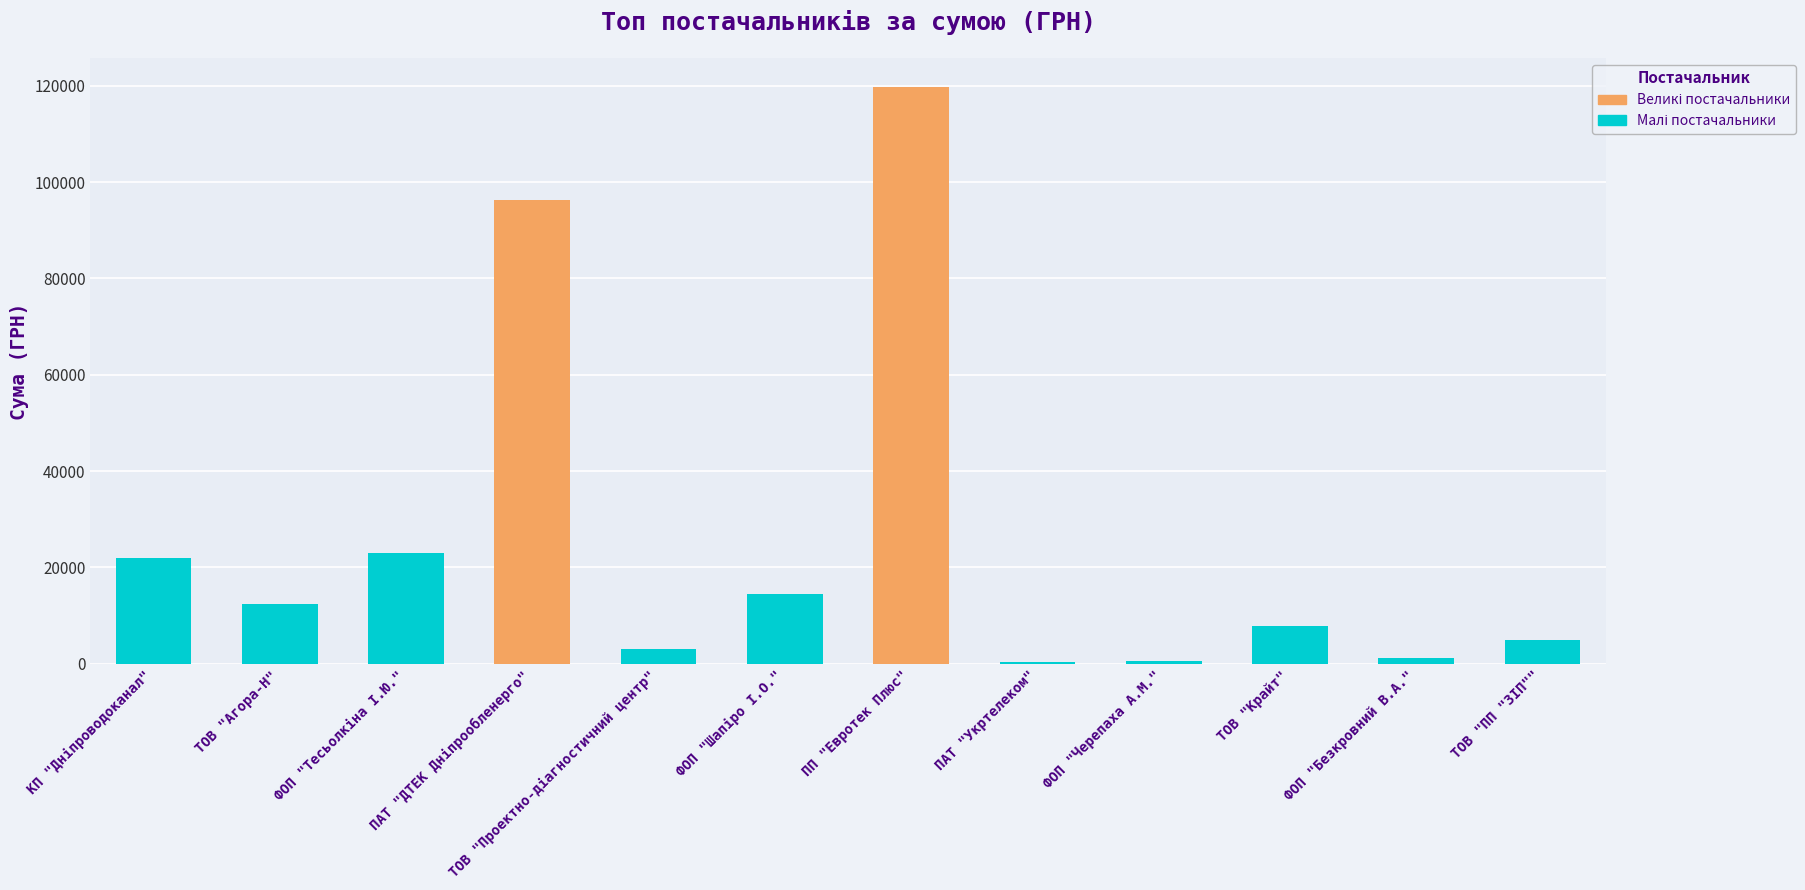

Count the number of data series in this chart.

1